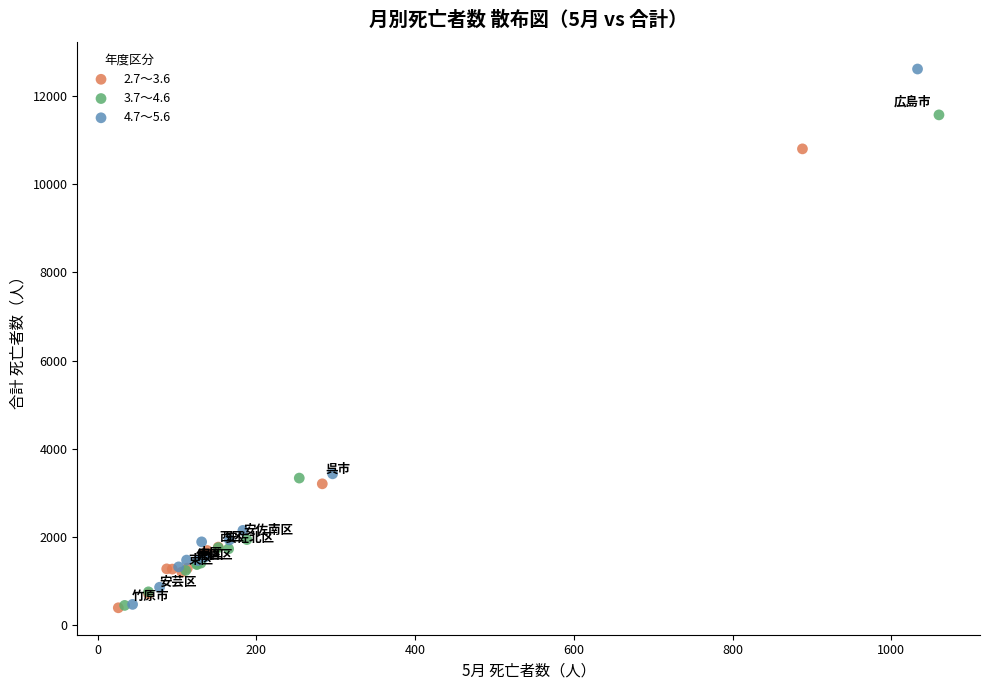

Which series has the widest spread of Y values?

4.7～5.6